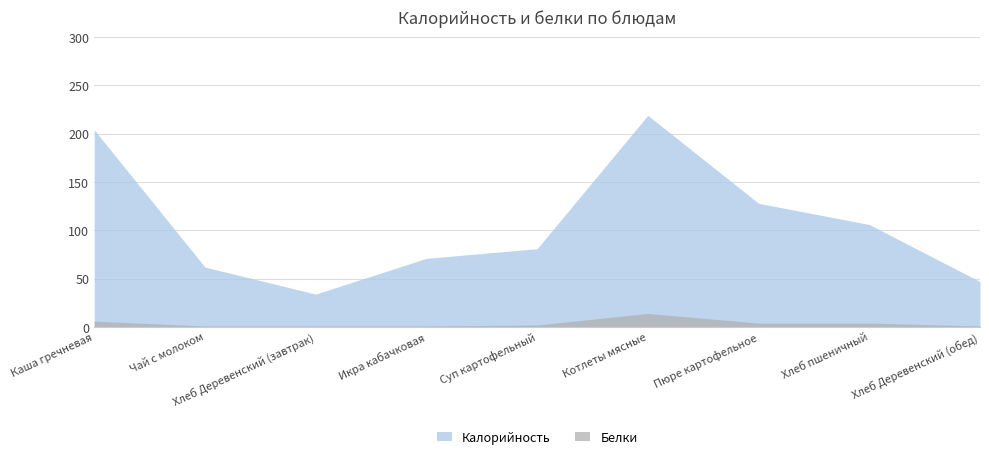

Where is Калорийность nearest to the value 126?

Пюре картофельное